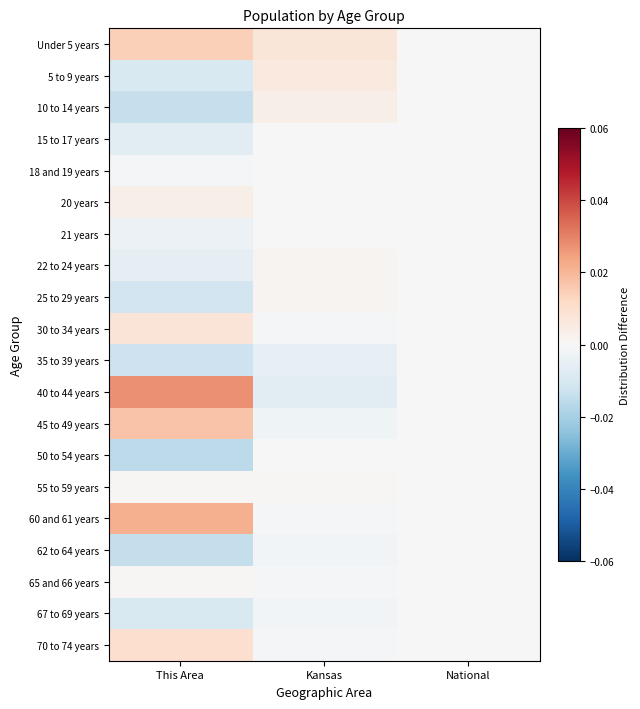

At how many categories does at least one series exceed 0?

2